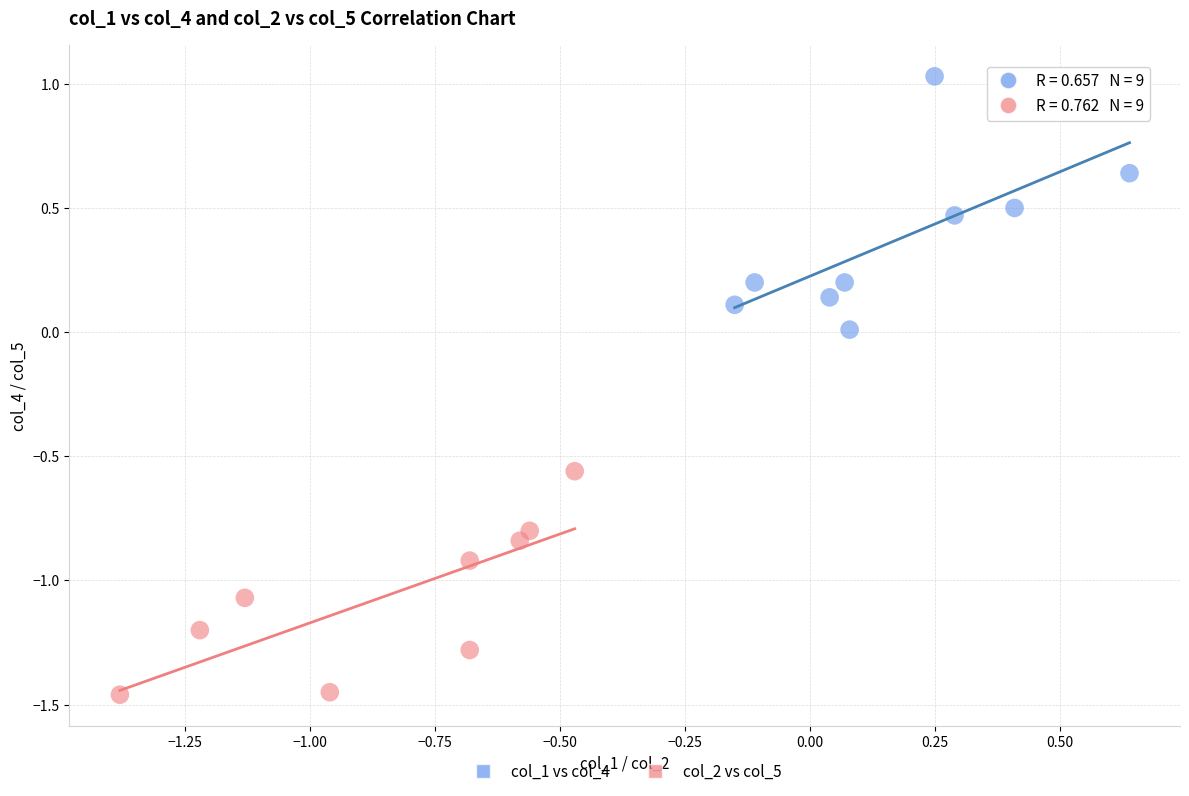

Which series reaches the maximum Y coordinate?

col_1 vs col_4